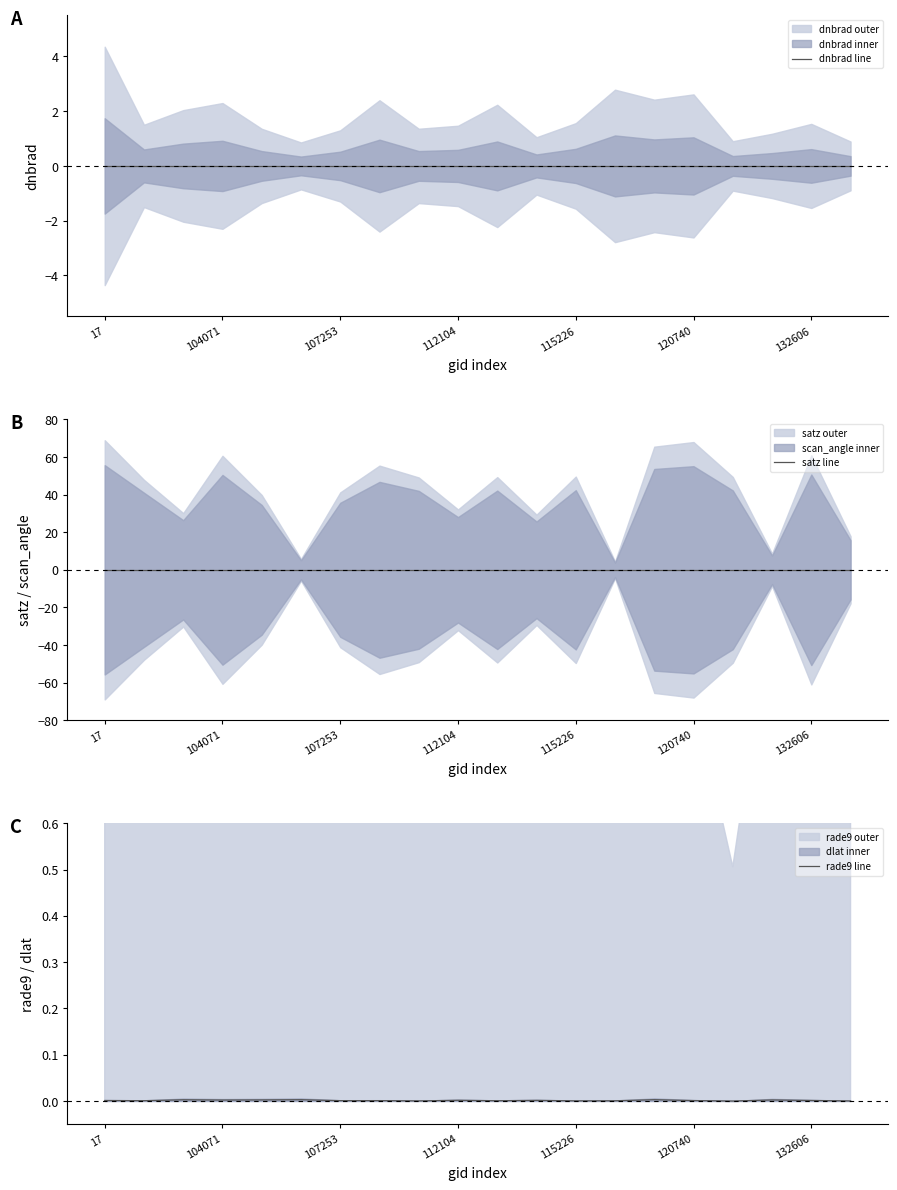

Reading left to right, list all the values displayed in this chart.

dnbrad line: 0.0	0.0	0.0	0.0	0.0	0.0	0.0	0.0	0.0	0.0	0.0	0.0	0.0	0.0	0.0	0.0	0.0	0.0	0.0	0.0
satz line: 0.0	0.0	0.0	0.0	0.0	0.0	0.0	0.0	0.0	0.0	0.0	0.0	0.0	0.0	0.0	0.0	0.0	0.0	0.0	0.0
rade9 line: 0.0	0.0	0.0	0.0	0.0	0.0	0.0	0.0	0.0	0.0	0.0	0.0	0.0	0.0	0.0	0.0	0.0	0.0	0.0	0.0